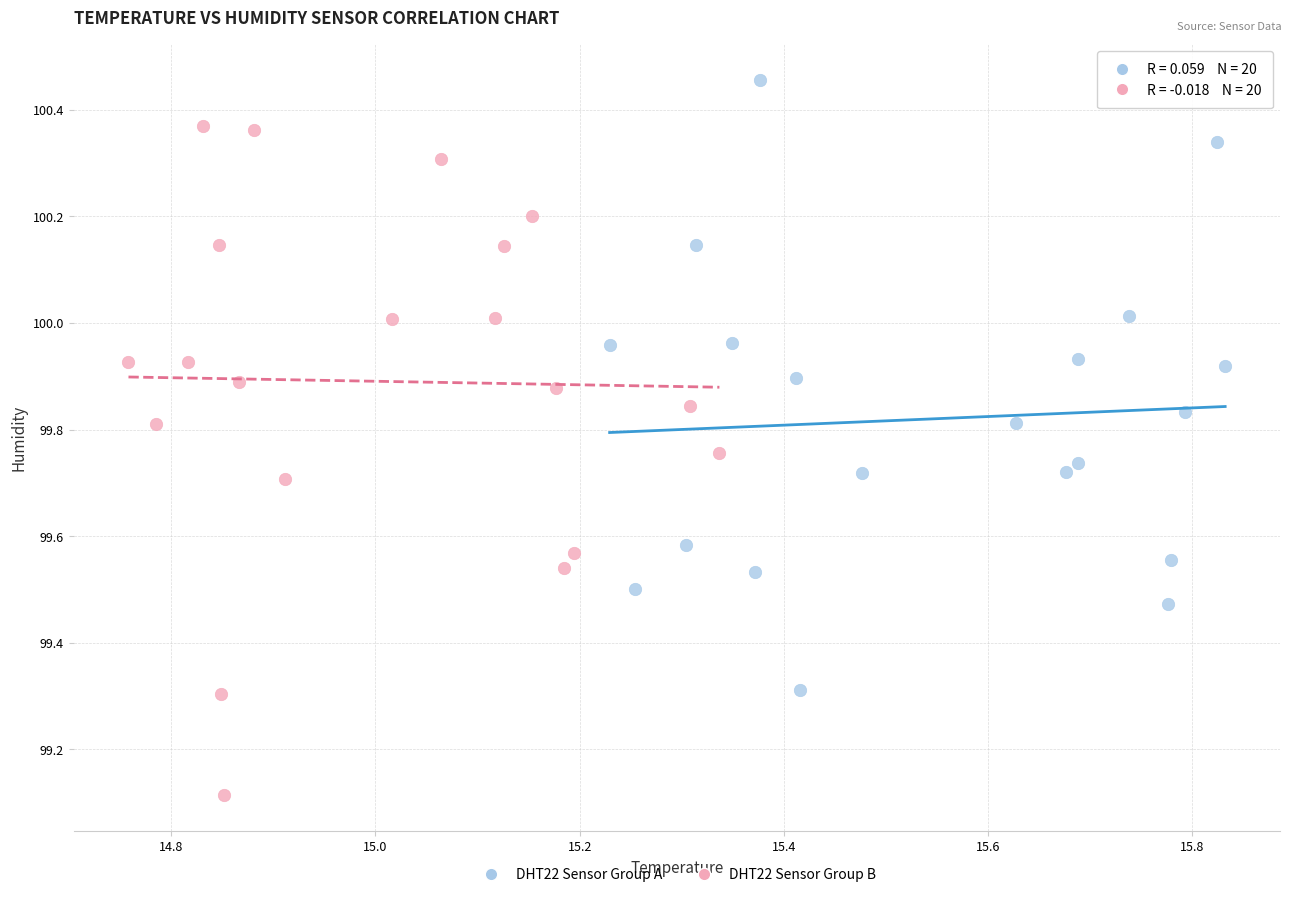

Which series contains the lowest Y value?

DHT22 Sensor Group B